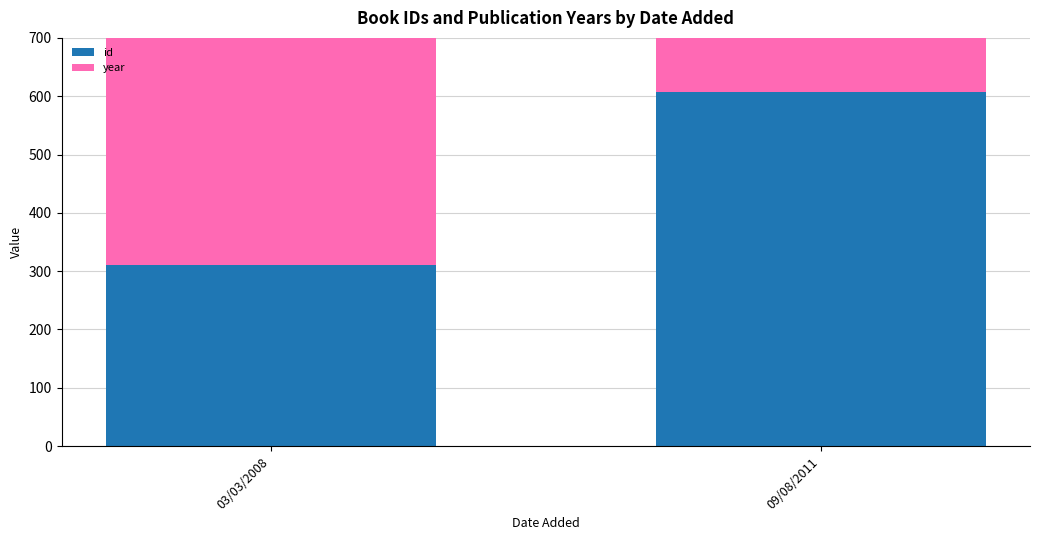

What is the sum of all year values?

4013